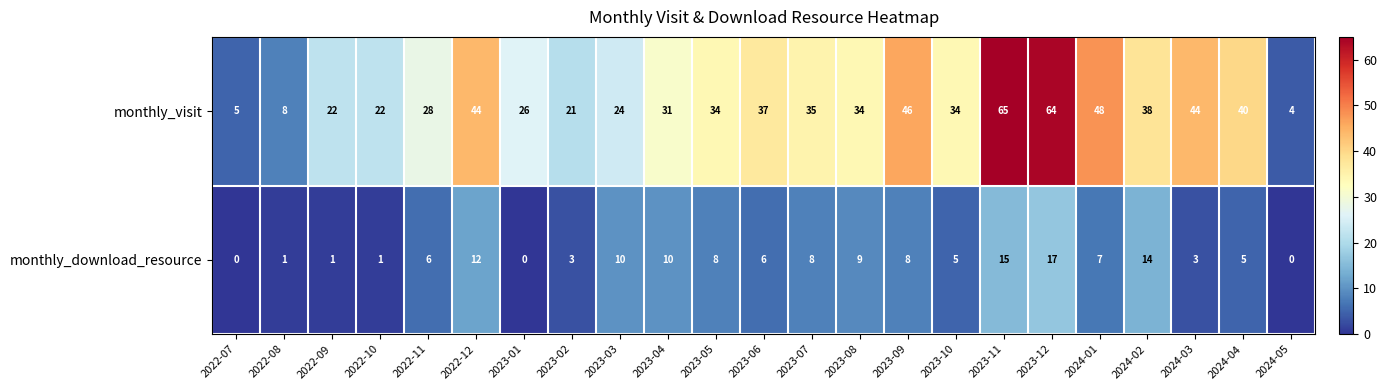

True or false: monthly_visit has a value of 5 at 2022-09.

False